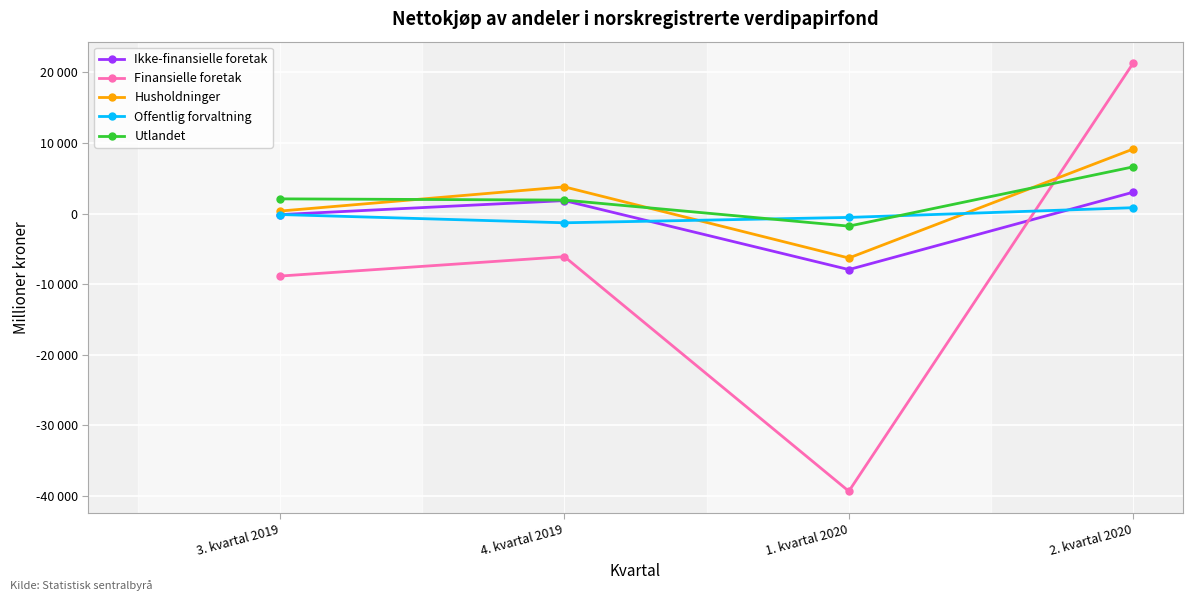

At which label does Offentlig forvaltning reach its minimum?

4. kvartal 2019